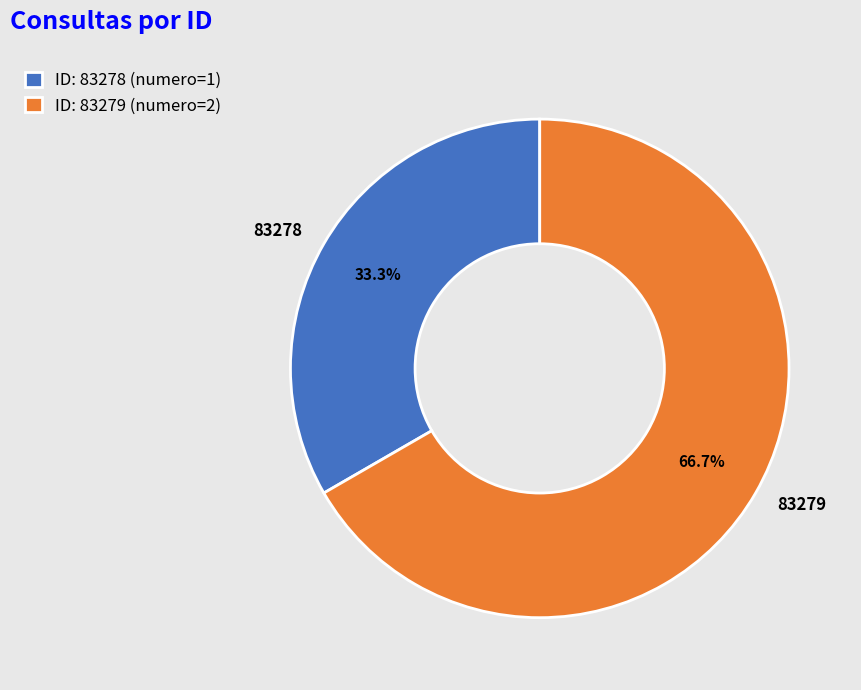

Which category has the biggest portion of the pie?

83279